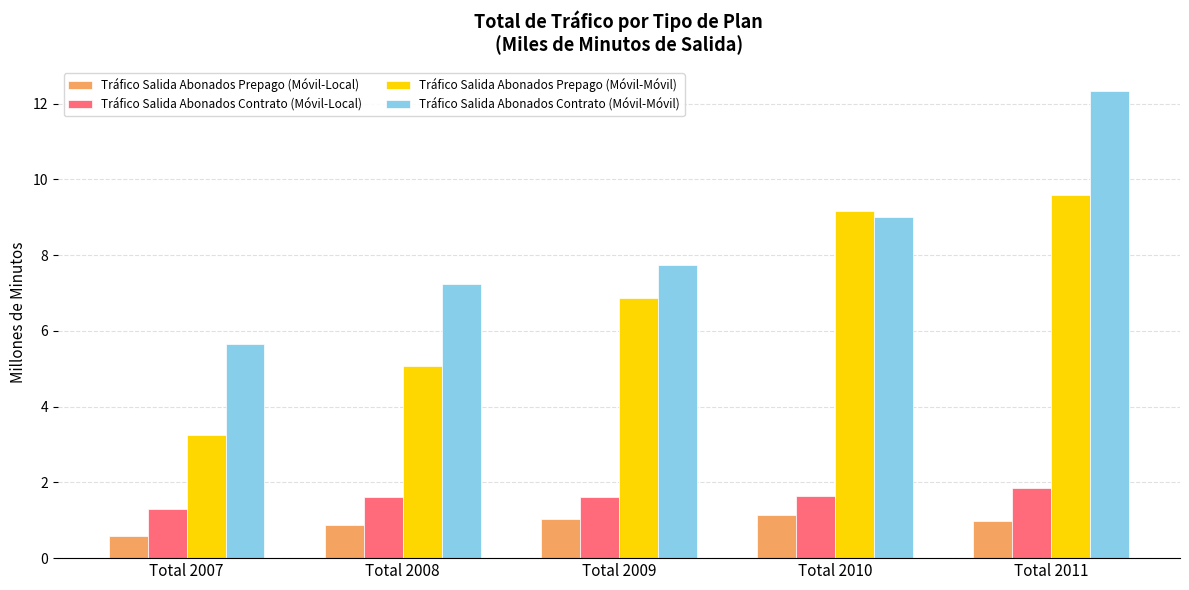

Which series has the widest spread of values?

Tráfico Salida Abonados Contrato (Móvil-Móvil)